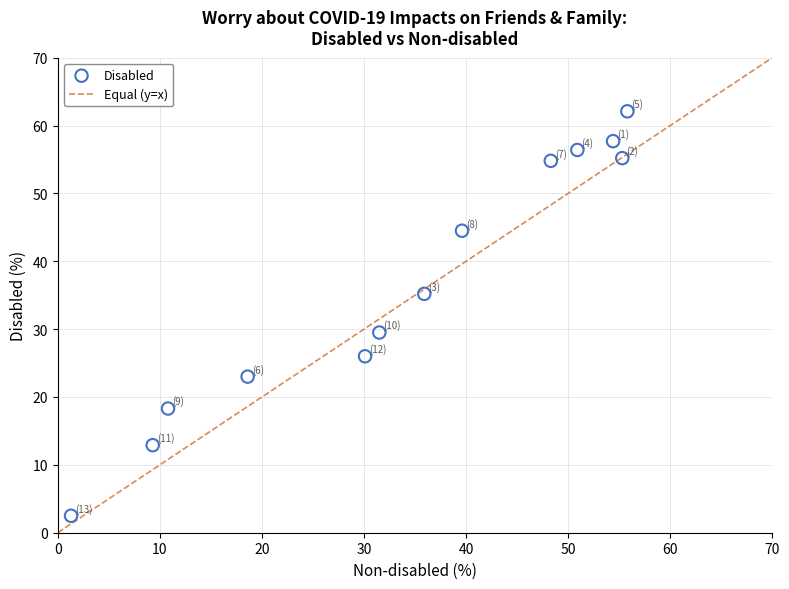

What is the range of X values (max minus min)?

54.5